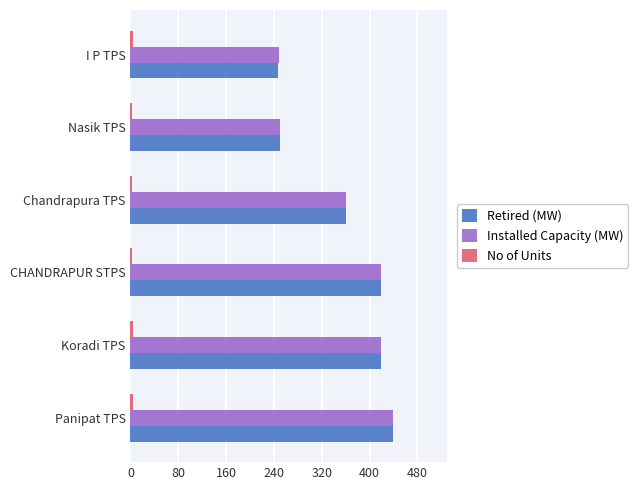

Which series has the widest spread of values?

Retired (MW)